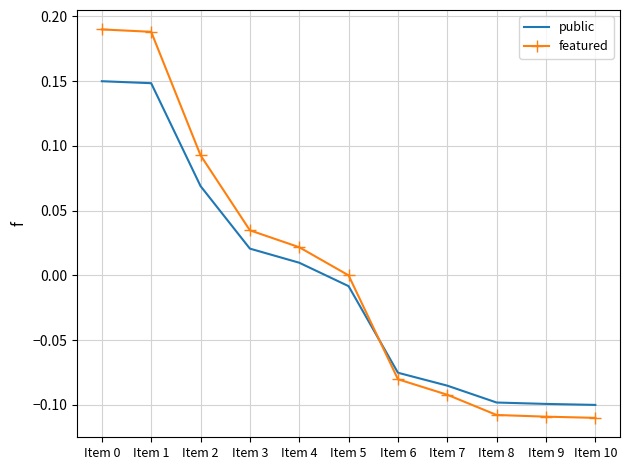

Which series ends up on top after the final intersection of public and featured?

public